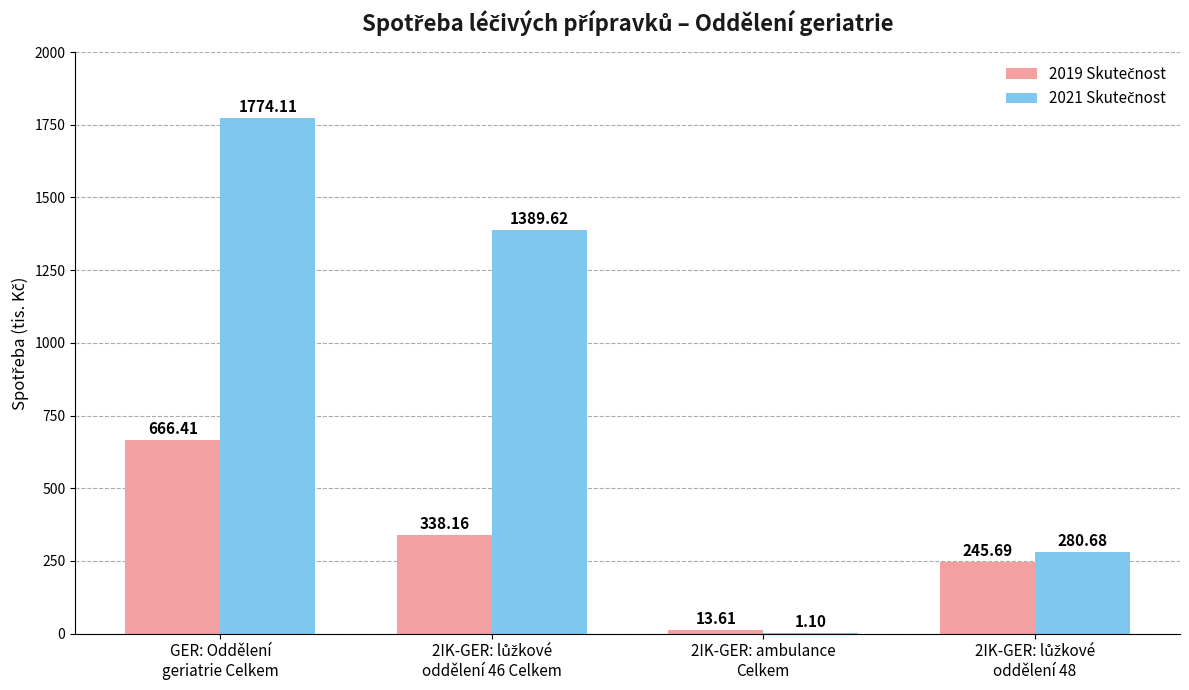

How many categories are shown in the chart?

4